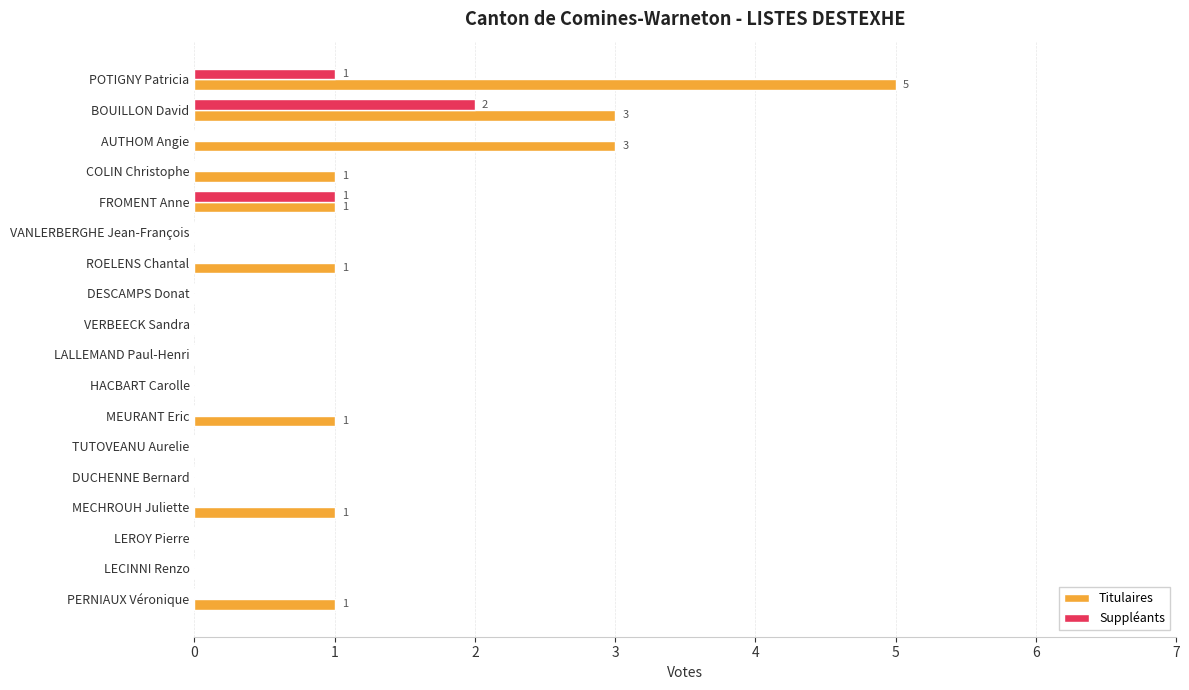

What value does the Titulaires series have at POTIGNY Patricia?

5